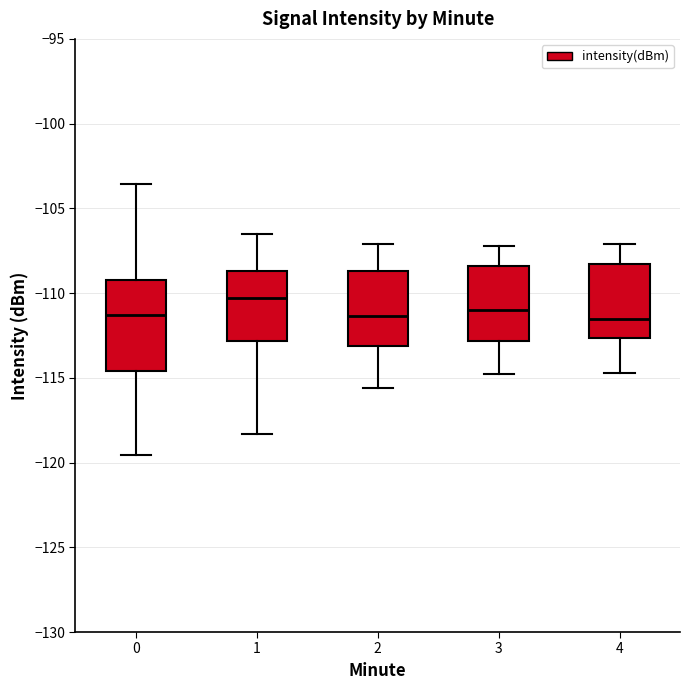

Where is the lower edge of the box at x = 2 on the y-axis? The values are not printed on the chart, so give them approximately, as read against the axis.

-113.0